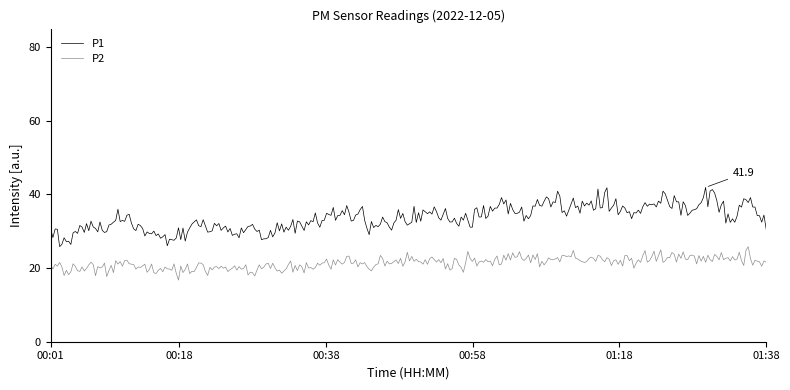

Which series has the widest spread of values?

P1